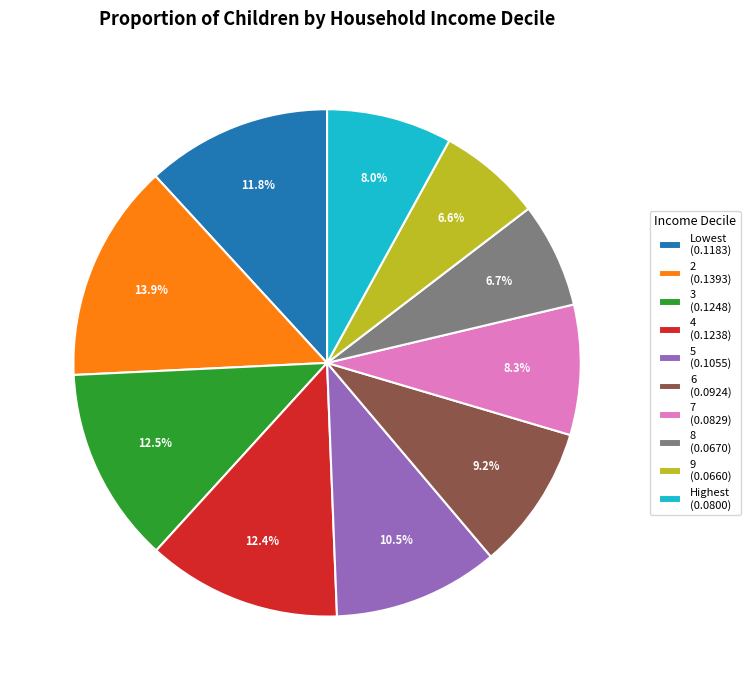

To the nearest percent, what is the difference between the 9 and 7 slice percentages?

2%